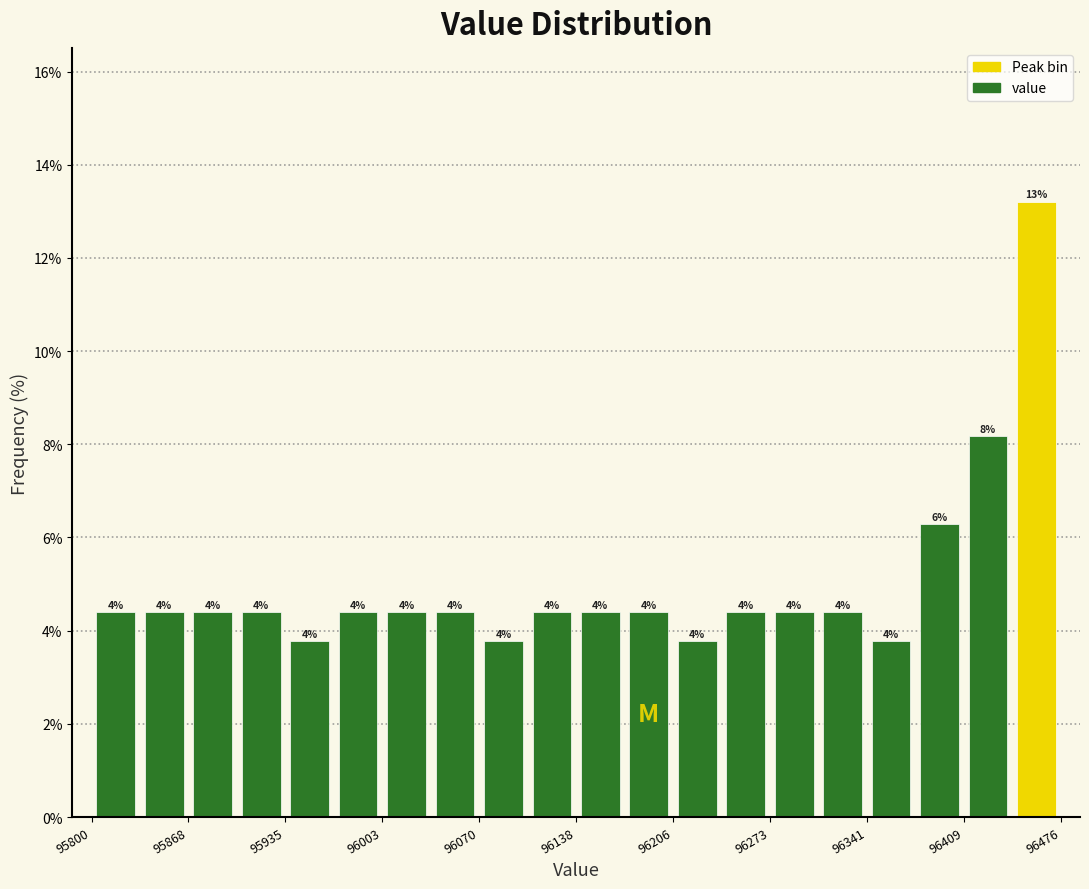

Around what value on the x-axis is the tallest bar? Give the approximate position of its centre, as read against the axis.

96460